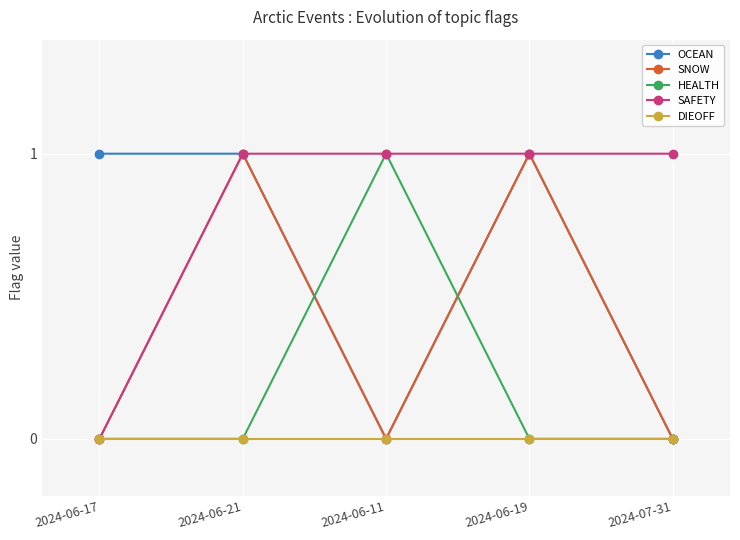

How many data points in OCEAN are less than 1?

2